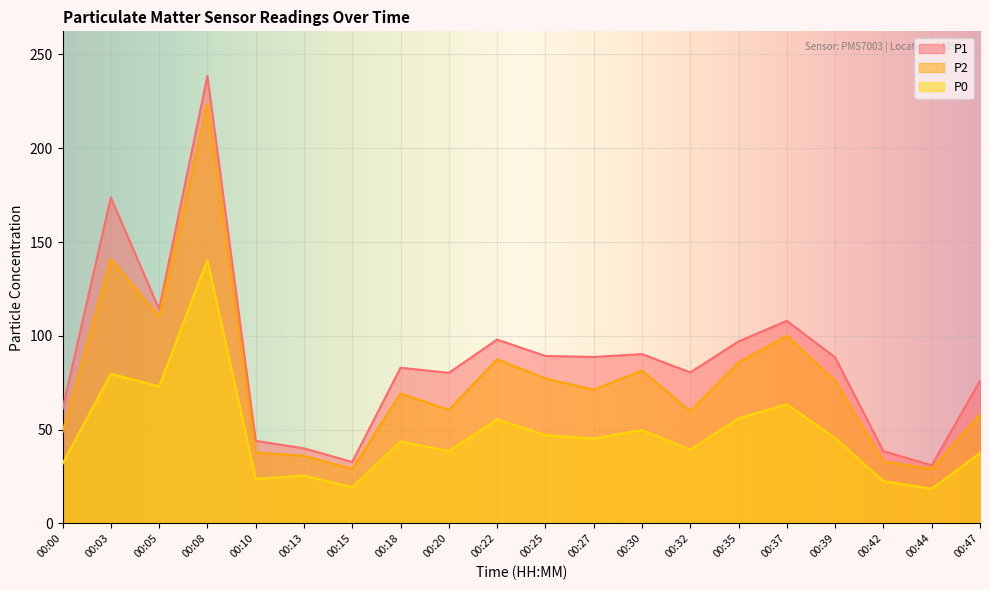

The value of P1 at 00:27 is 88.8. True or false?

True